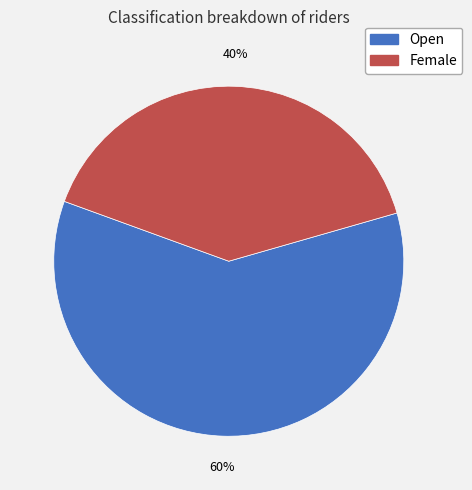

To the nearest percent, what percentage of the pie is Open?

60%